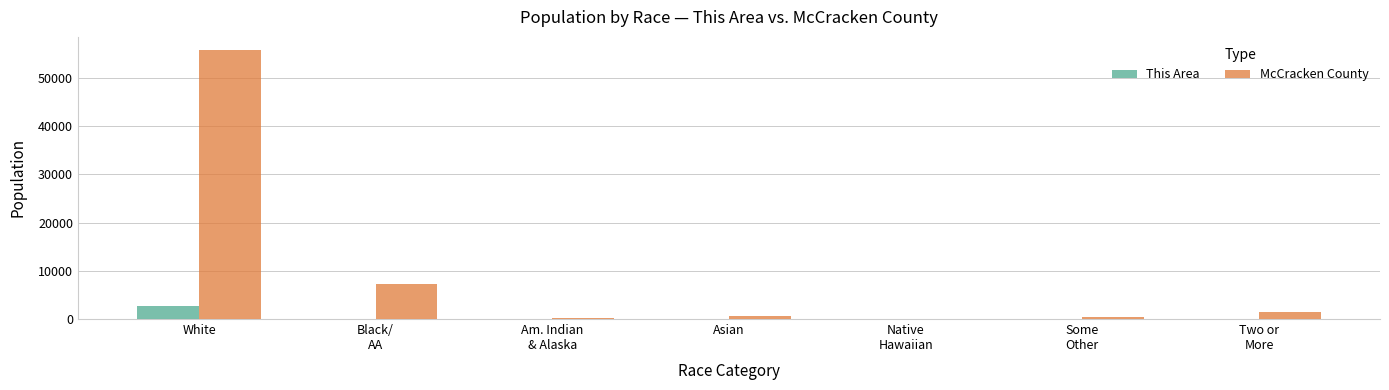

Which series has the largest total across all categories?

McCracken County